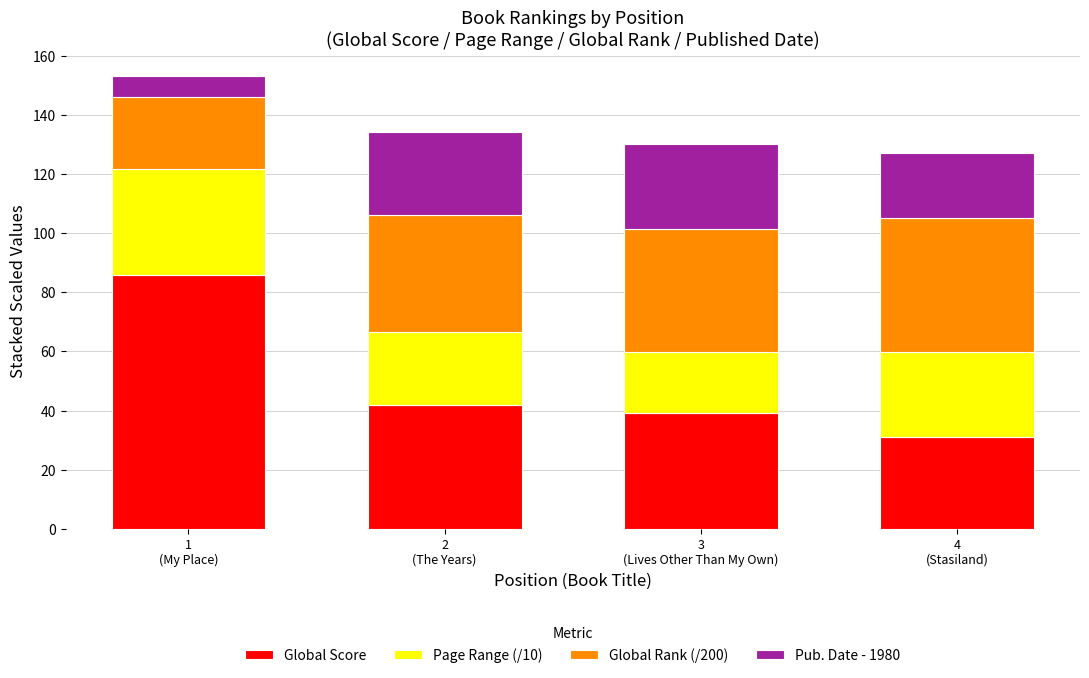

What is the minimum value for Global Score?

31.0